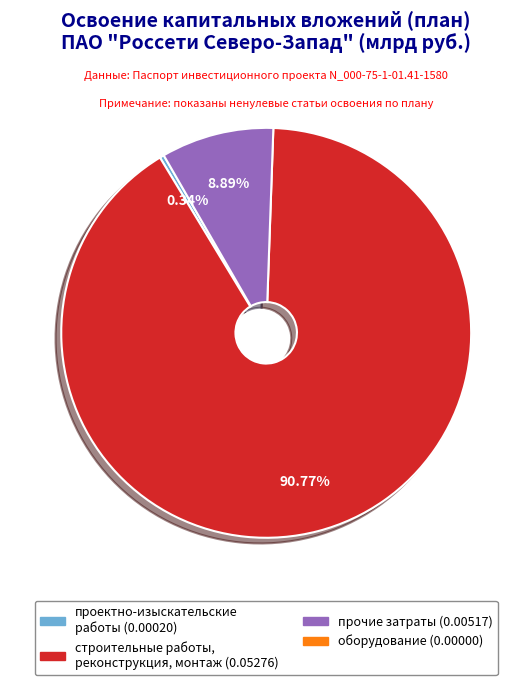

Does any single category account for the majority?

Yes